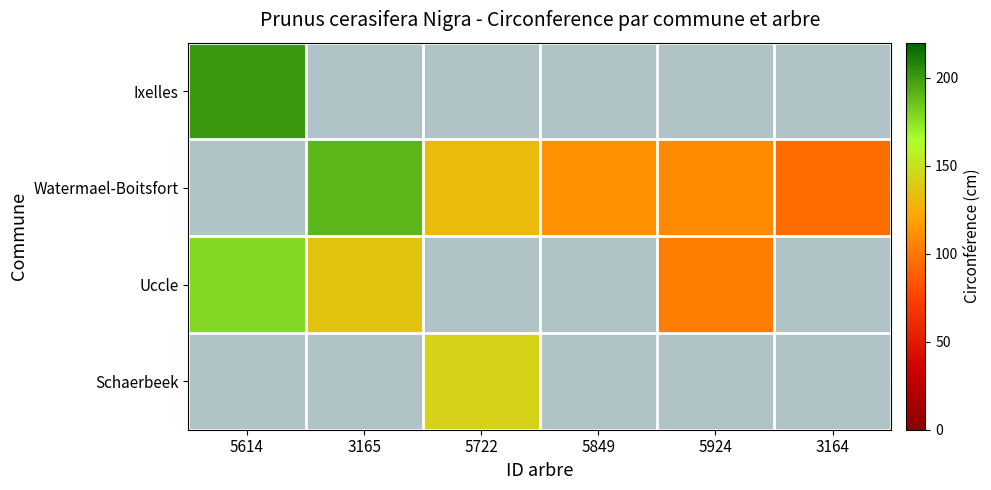

Which has a higher value, 5849 or 5722?

5722